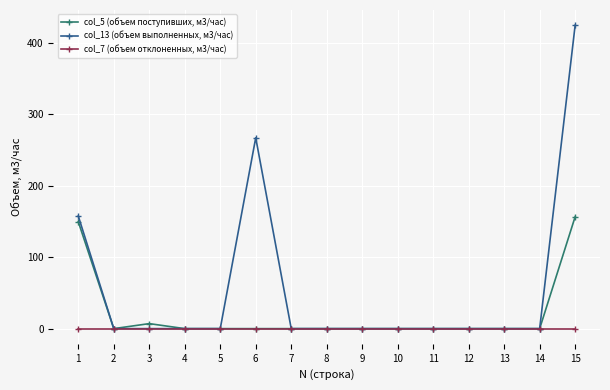

Rank the series by their average value, from highest to lowest.

col_13 (объем выполненных, м3/час), col_5 (объем поступивших, м3/час), col_7 (объем отклоненных, м3/час)